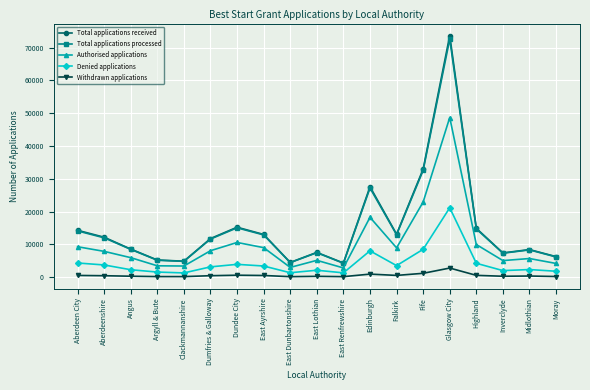

What is the lowest value of the Total applications received series?

4295